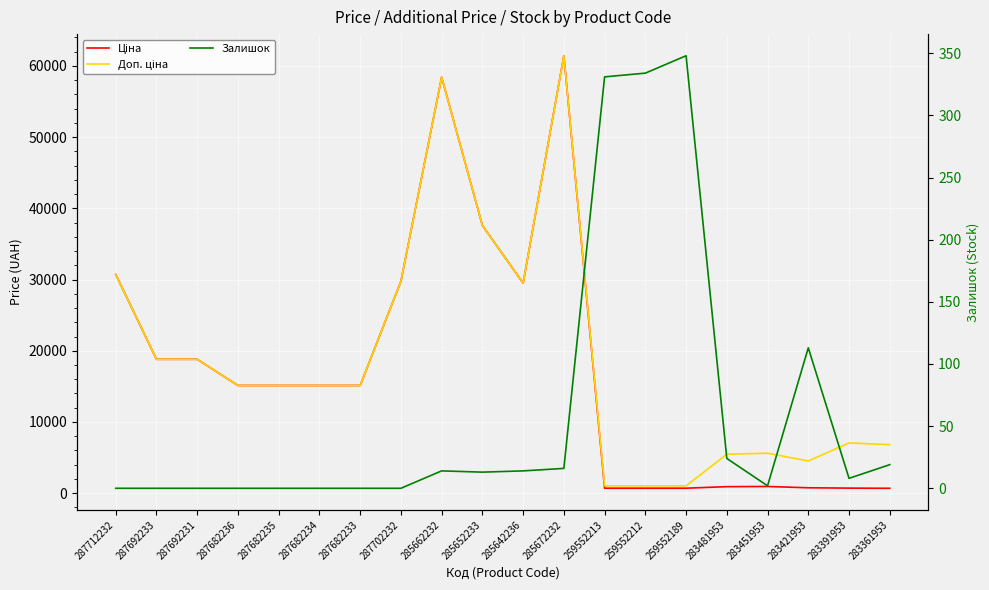

What is the label of the 2nd point from the left?

287692233